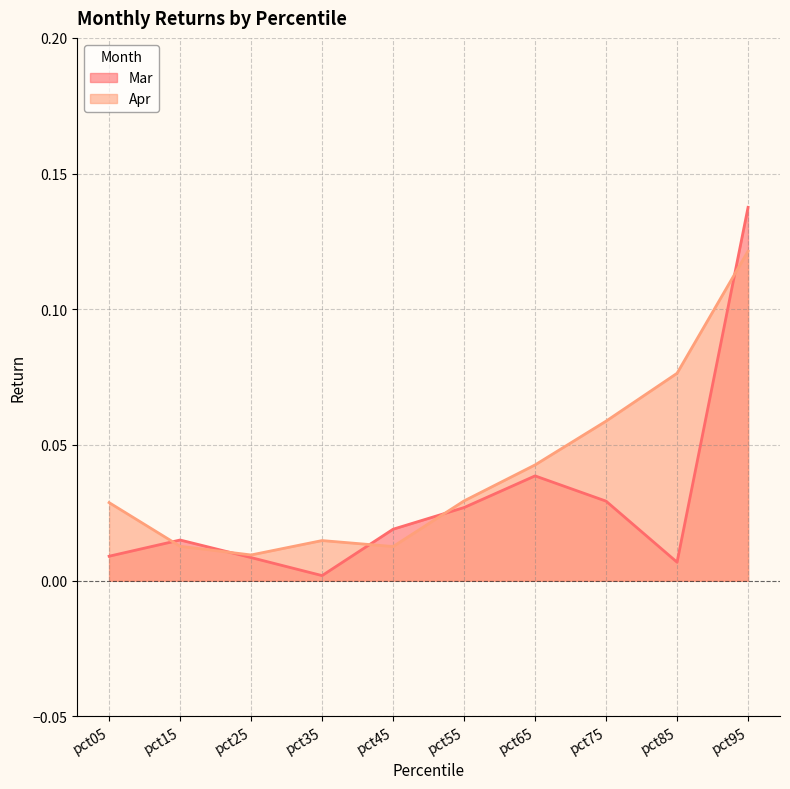

What is the total value across all series at pct75?

0.1